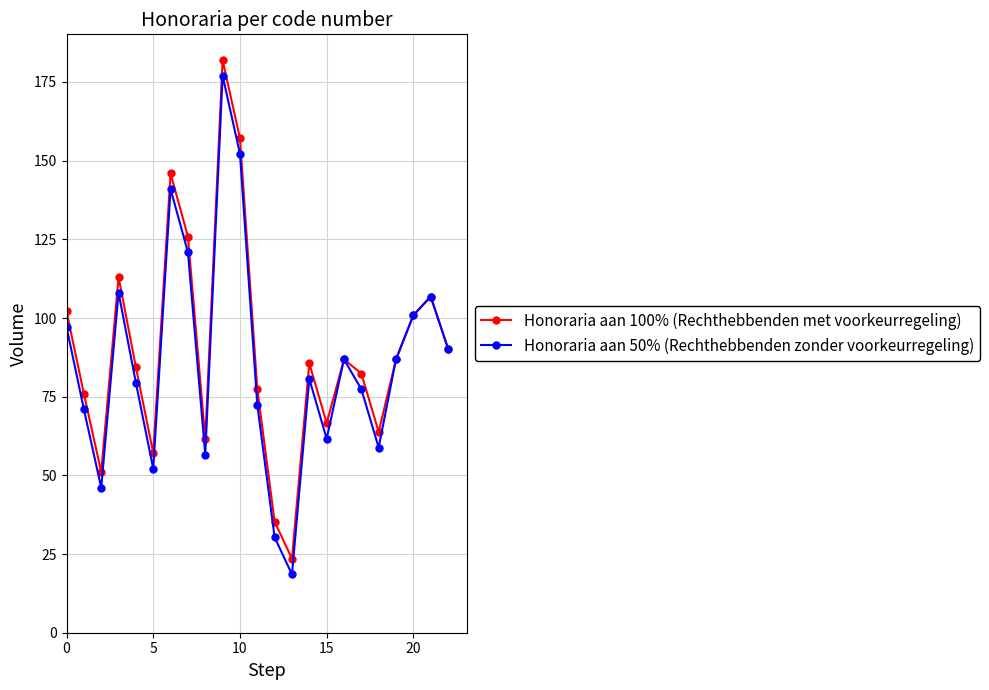

What is the maximum value for Honoraria aan 50% (Rechthebbenden zonder voorkeurregeling)?

177.0